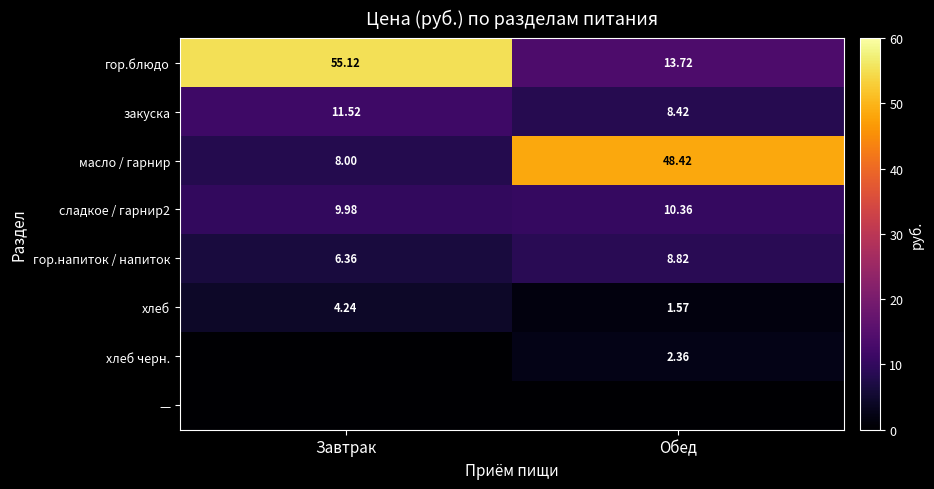

At which label is гор.блюдо closest to 34?

Обед